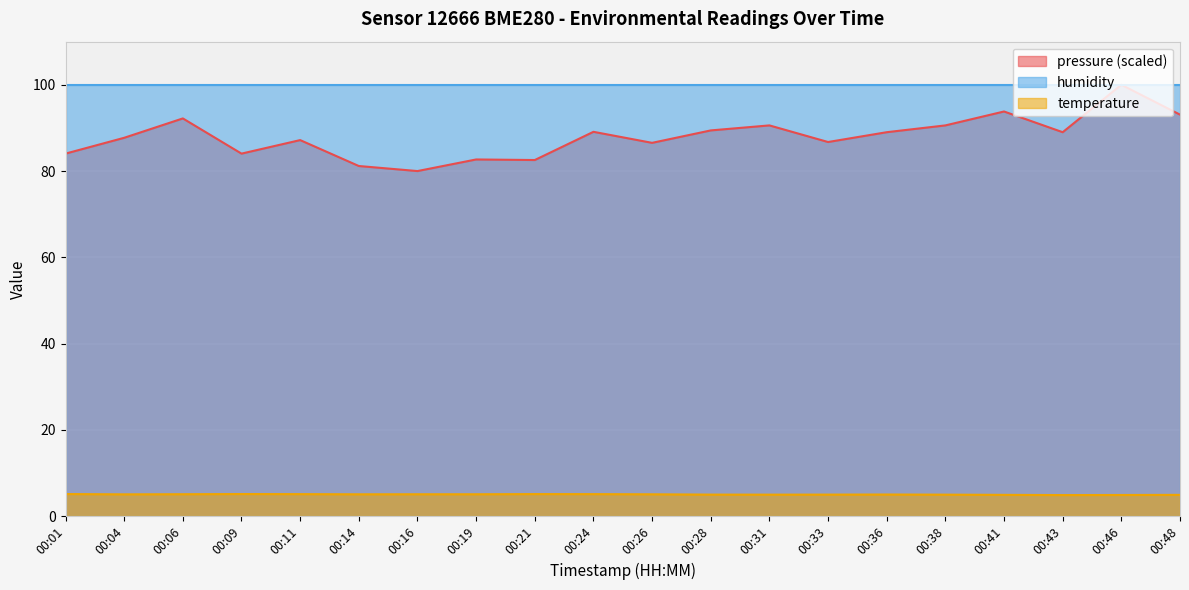

Reading left to right, transcribe all the data shown in this chart.

temperature: 5.1	5.0	5.1	5.1	5.1	5.1	5.1	5.1	5.1	5.1	5.1	5.0	5.0	5.0	5.0	5.0	4.9	4.9	4.9	4.9
pressure_norm: 84.0	87.7	92.2	84.0	87.2	81.2	80.0	82.7	82.6	89.1	86.5	89.4	90.6	86.7	89.0	90.6	93.8	89.0	100.0	93.1